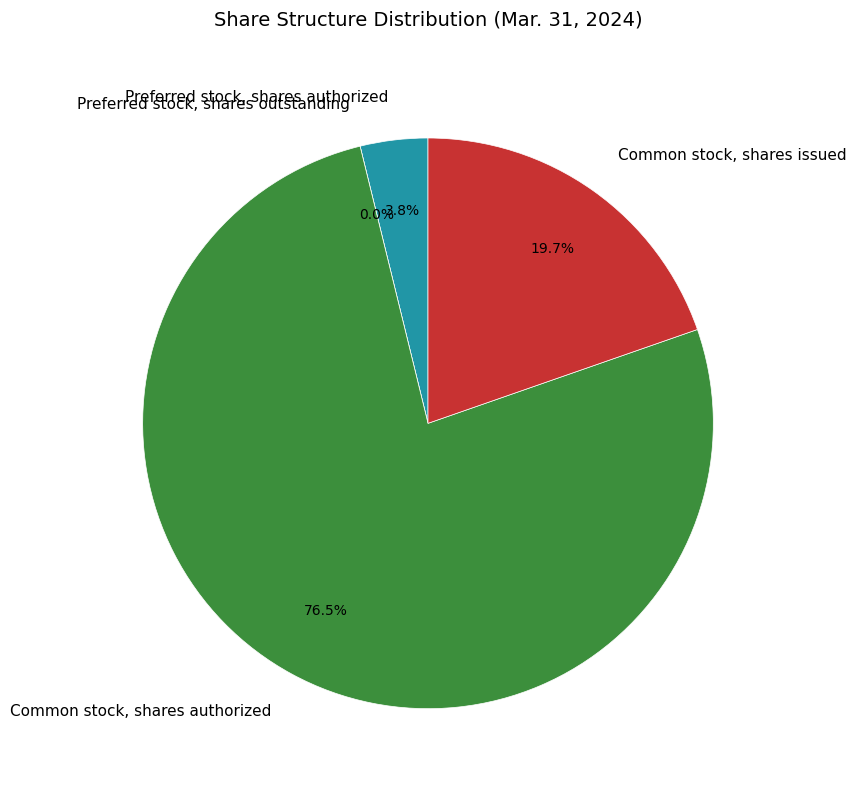

Rank the categories by value from highest to lowest.

Common stock, shares authorized, Common stock, shares issued, Preferred stock, shares authorized, Preferred stock, shares outstanding